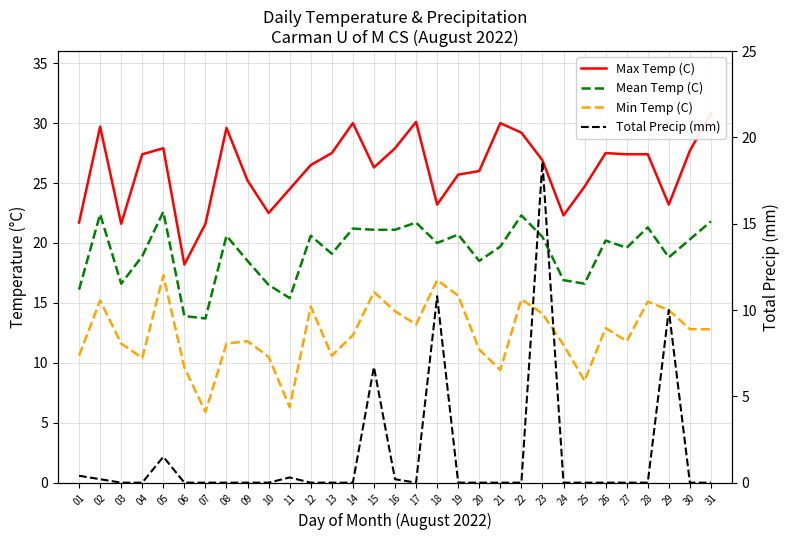

Which series has the largest total across all categories?

Max Temp (C)